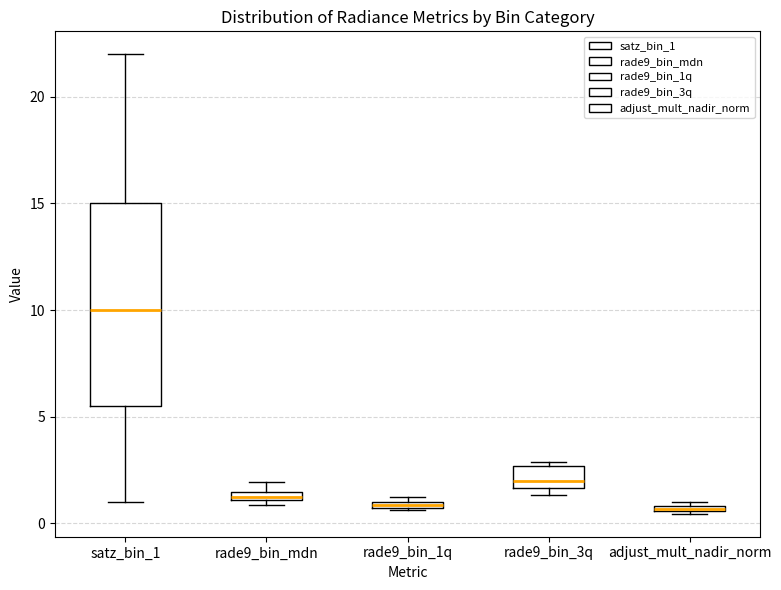

Where is the lower edge of the box for adjust_mult_nadir_norm on the y-axis? The values are not printed on the chart, so give them approximately, as read against the axis.

0.5